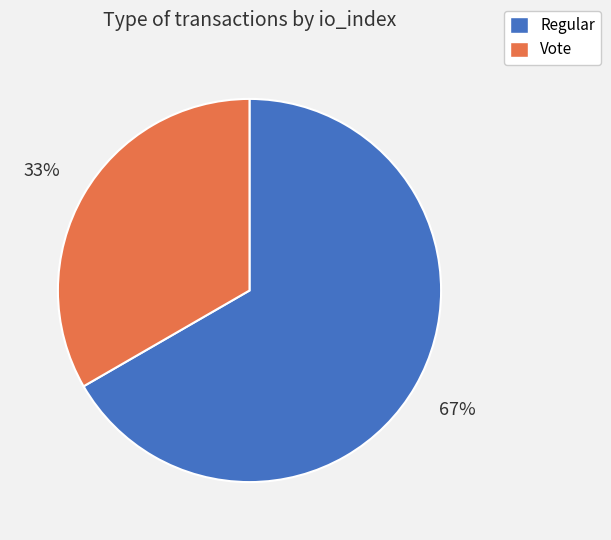

Which slice is the smallest?

Vote